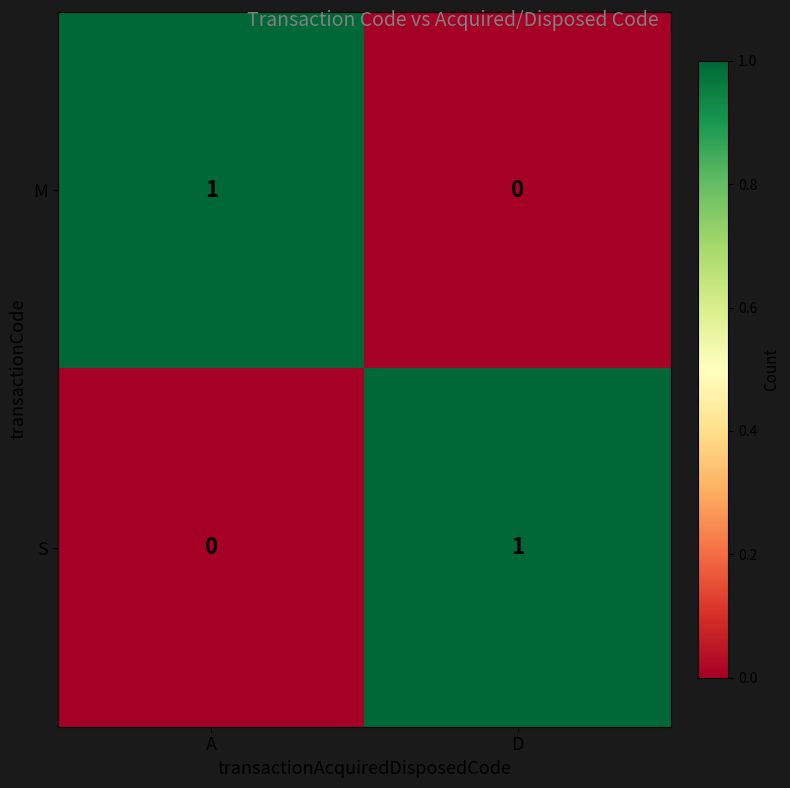

Reading left to right, list all the values displayed in this chart.

M: A=1	D=0
S: A=0	D=1